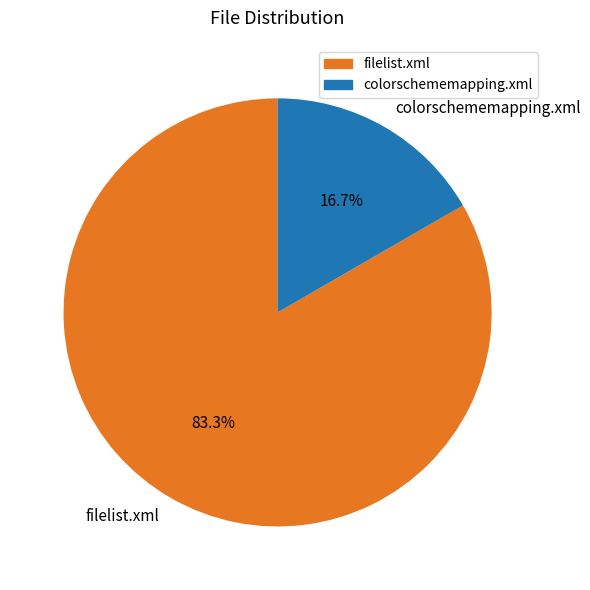

How much of the chart is everything except colorschememapping.xml?

83.3%